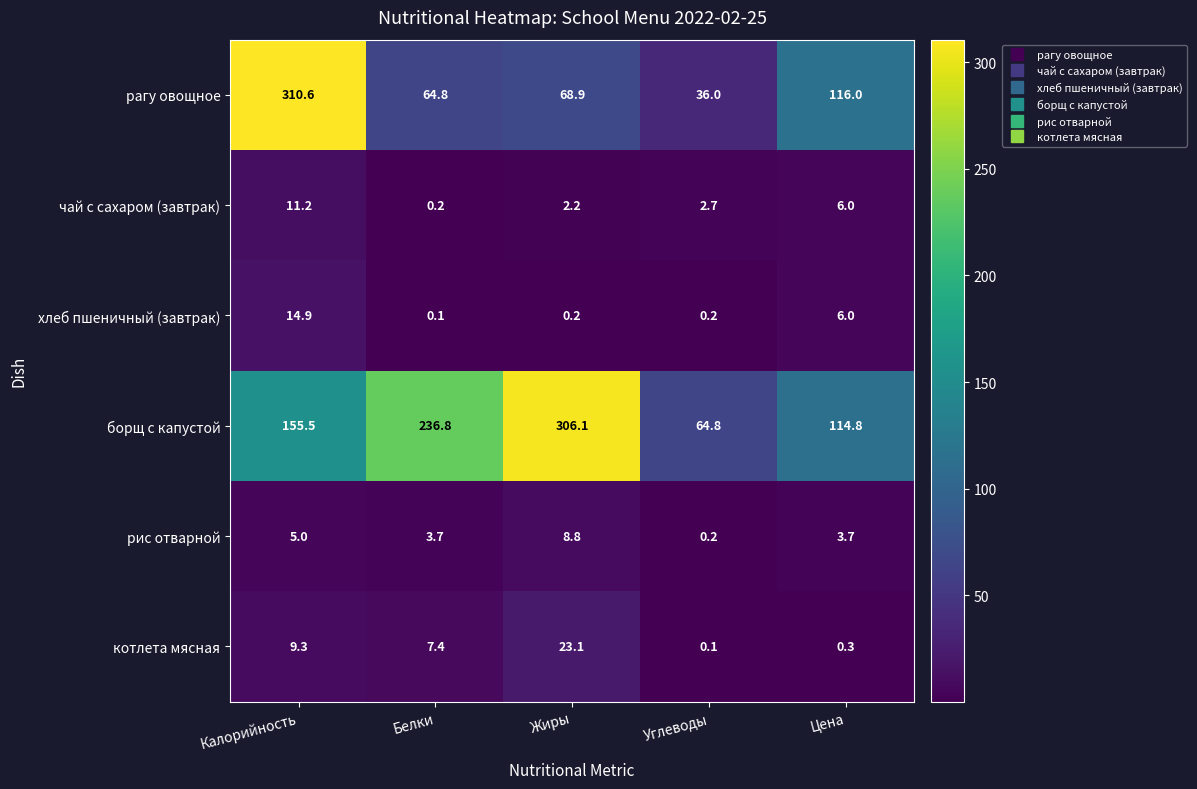

Is it true that чай с сахаром (завтрак) equals 0.2 at Белки?

True